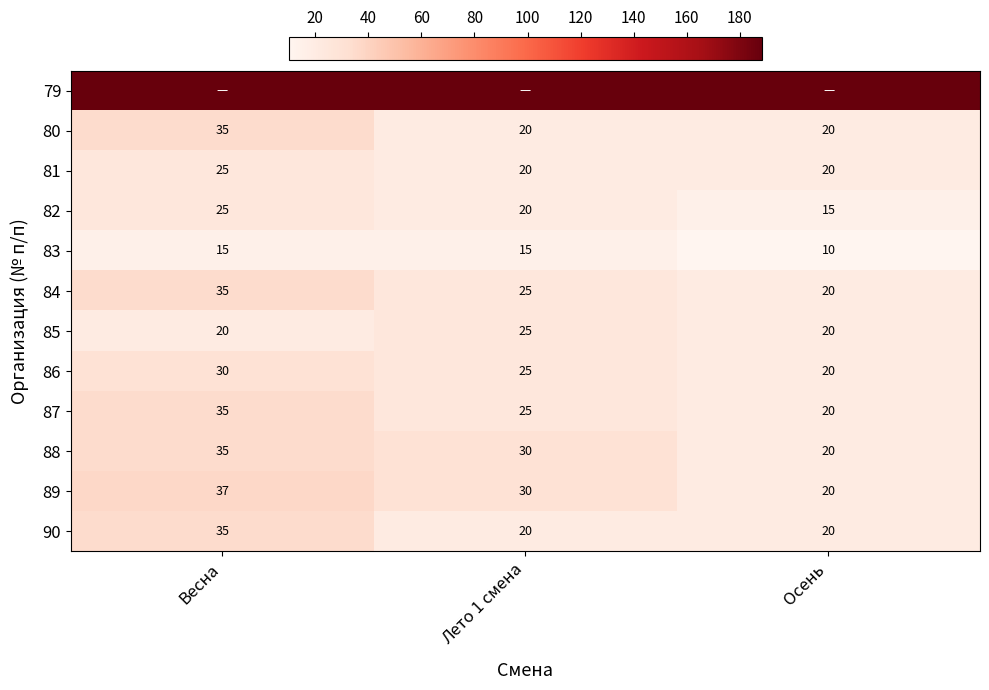

What is the total value across all series at Осень?

393.4